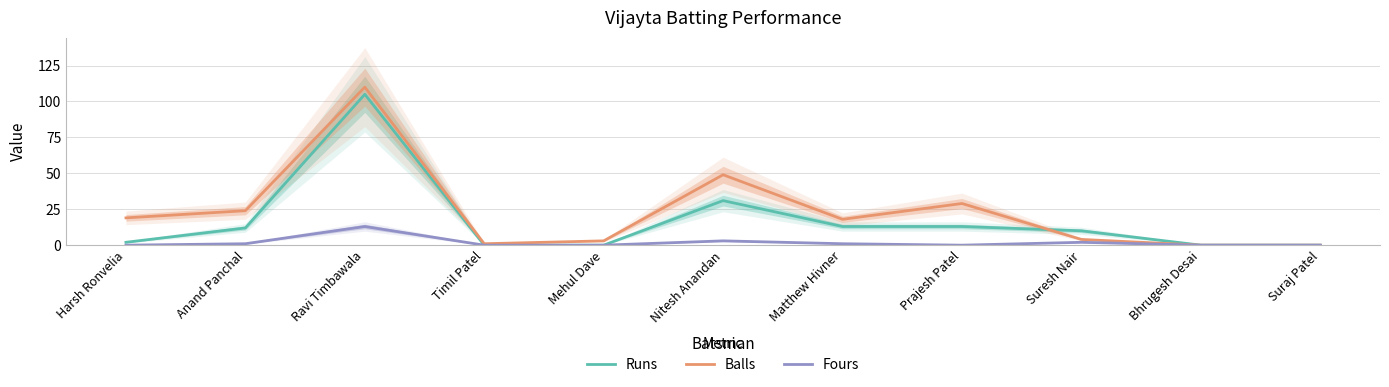

Between Matthew Hivner and Suraj Patel, which series saw the biggest shift?

Balls